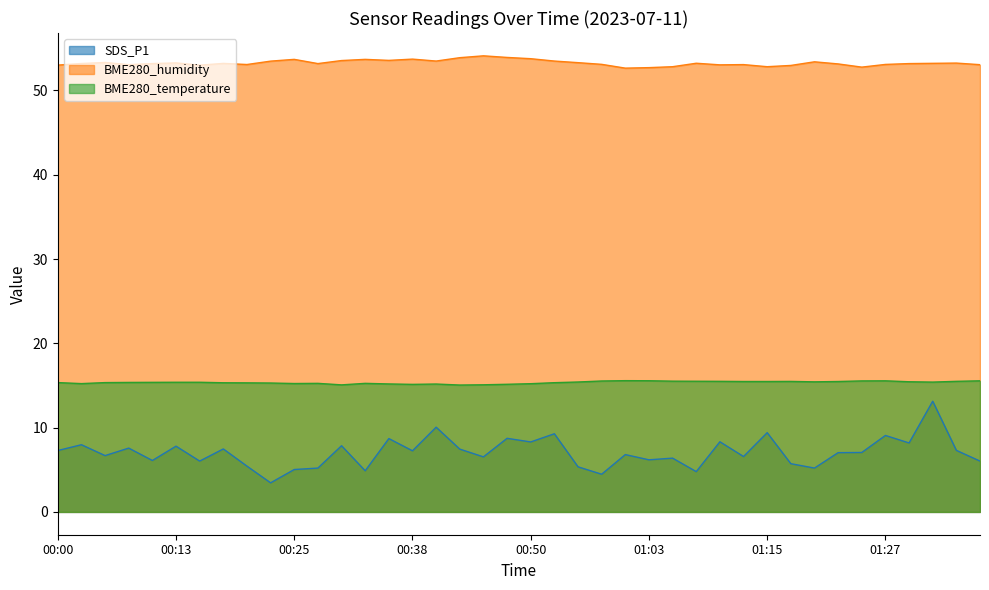

Where is the first local maximum for BME280_humidity?

00:06